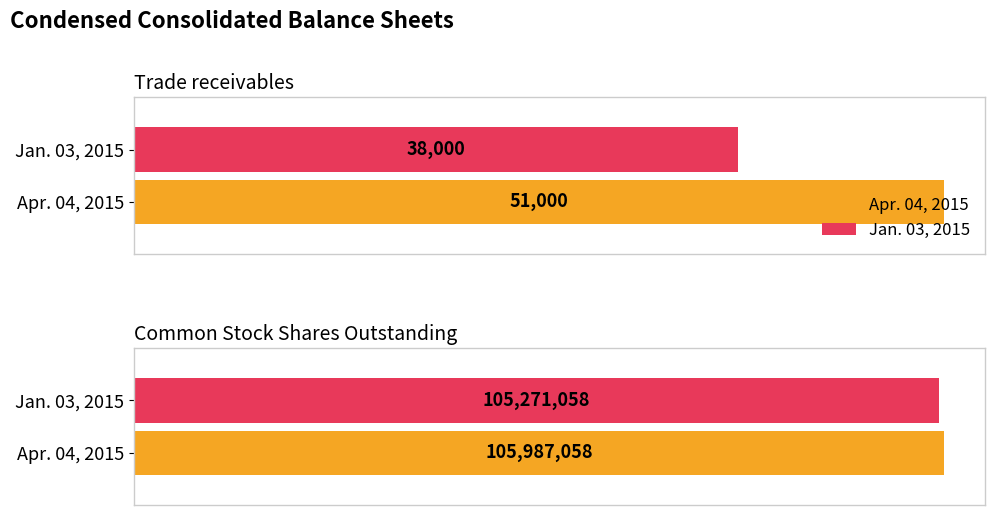

Which has a higher value, Trade receivables or Common Stock Shares Outstanding?

Common Stock Shares Outstanding